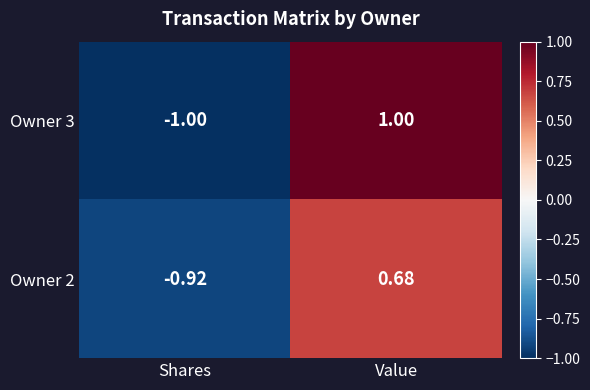

What is the spread (max minus min) of values at Shares?

0.1